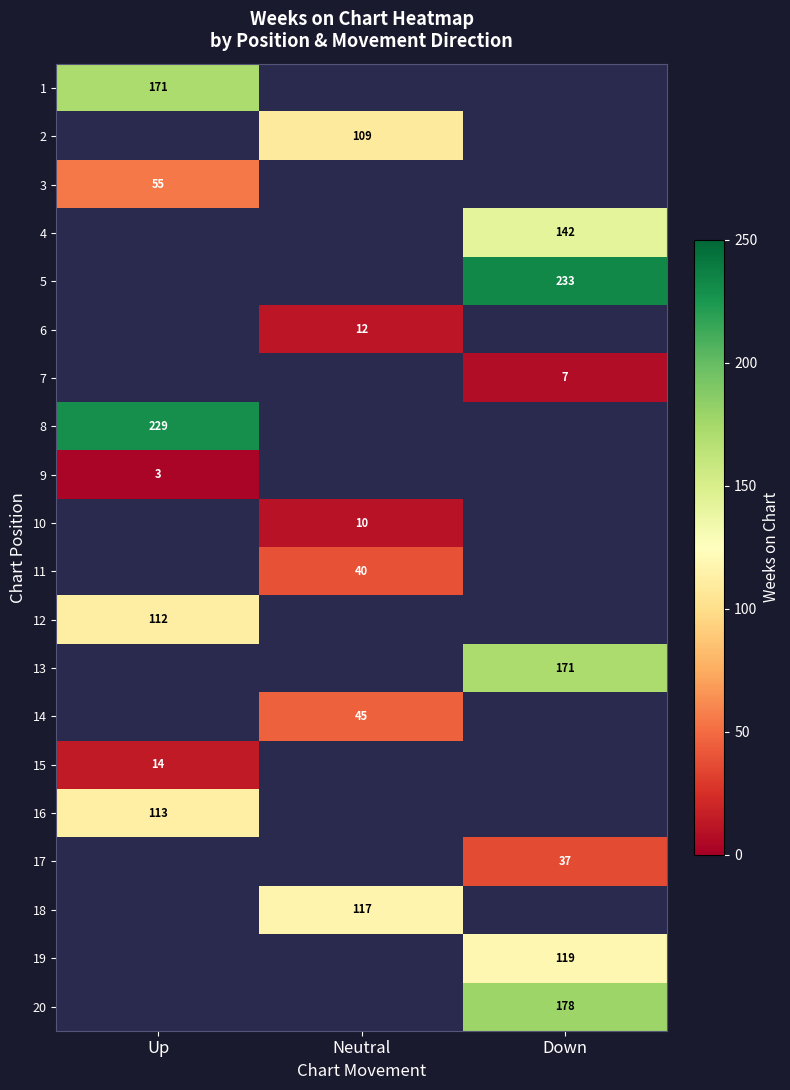

What is the maximum value shown in the chart?

233.0